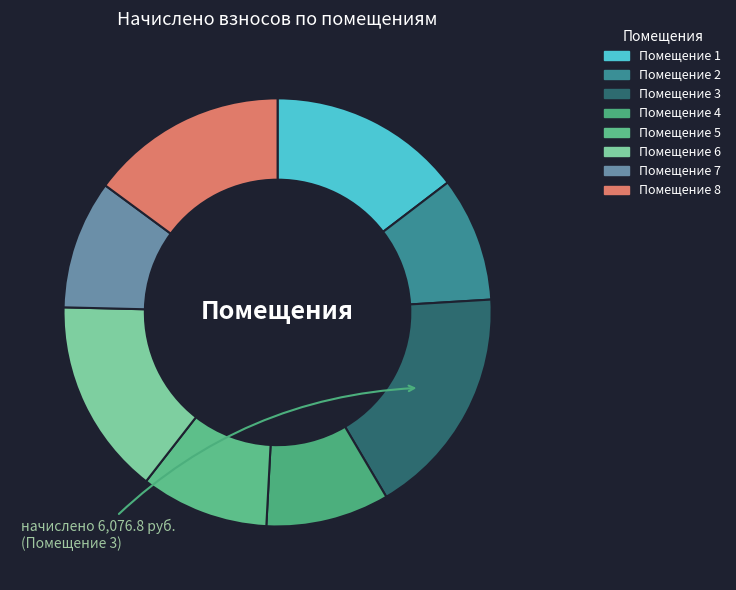

How many segments does this pie chart have?

8